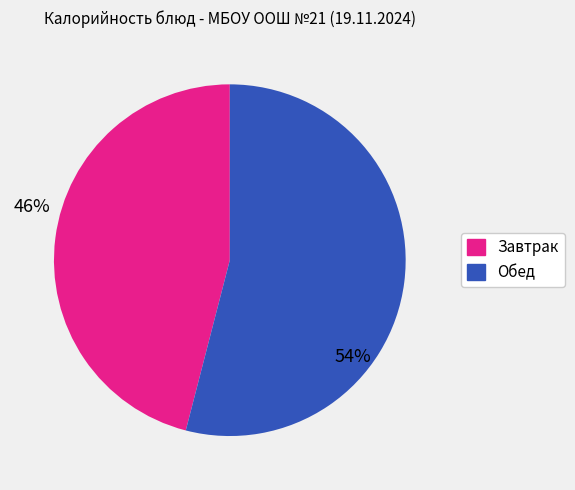

Does any single category account for the majority?

Yes